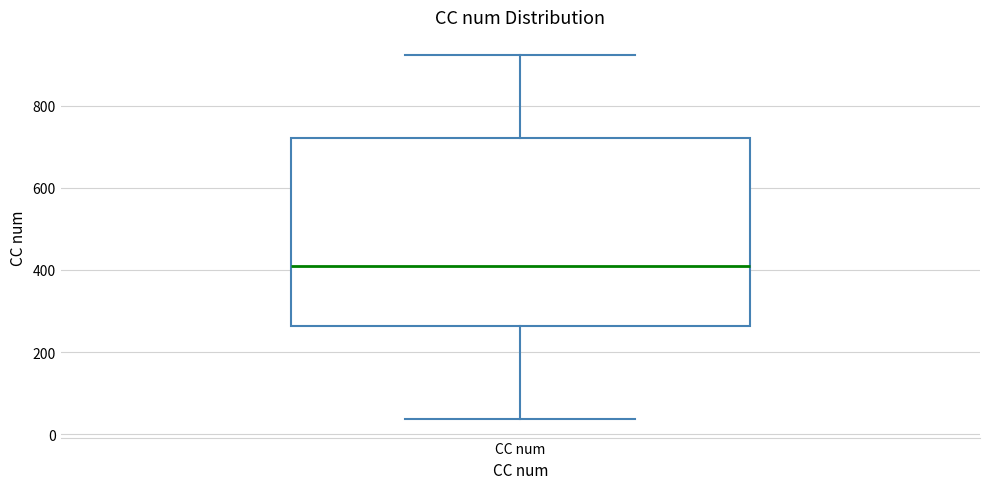

Where does the median line of the box for CC num sit on the y-axis? The values are not printed on the chart, so give them approximately, as read against the axis.

420